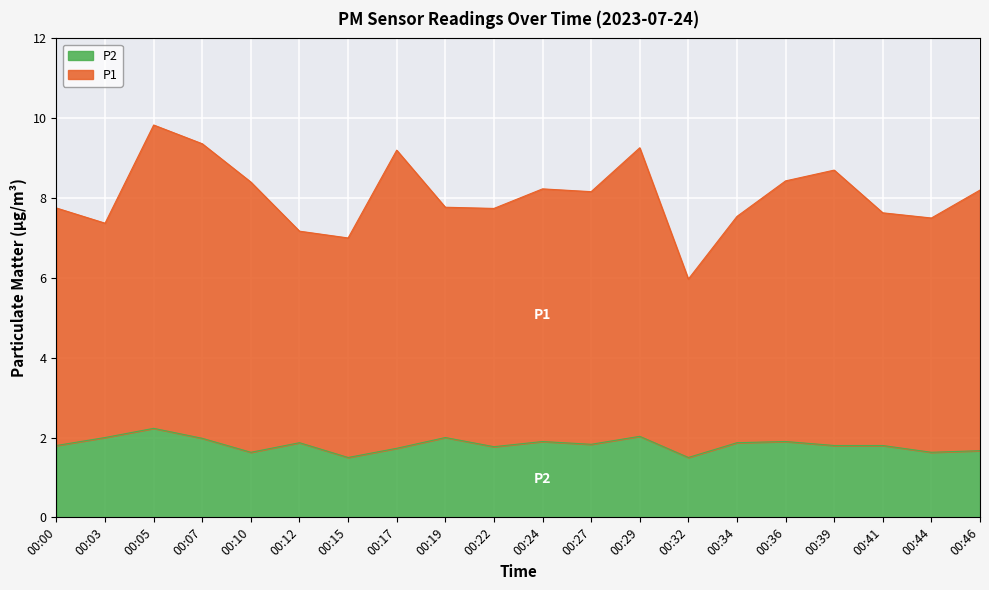

What is the average value of the P2 series?

1.8